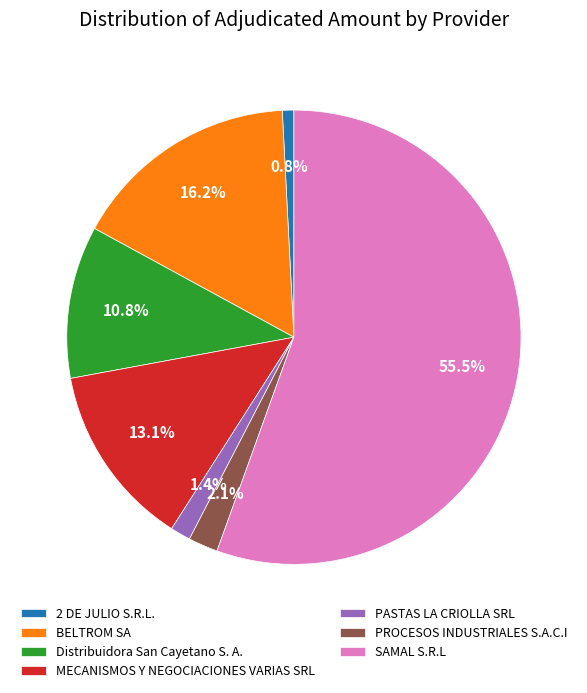

Rank the categories by value from lowest to highest.

2 DE JULIO S.R.L., PASTAS LA CRIOLLA SRL, PROCESOS INDUSTRIALES S.A.C.I, Distribuidora San Cayetano S. A., MECANISMOS Y NEGOCIACIONES VARIAS SRL, BELTROM SA, SAMAL S.R.L